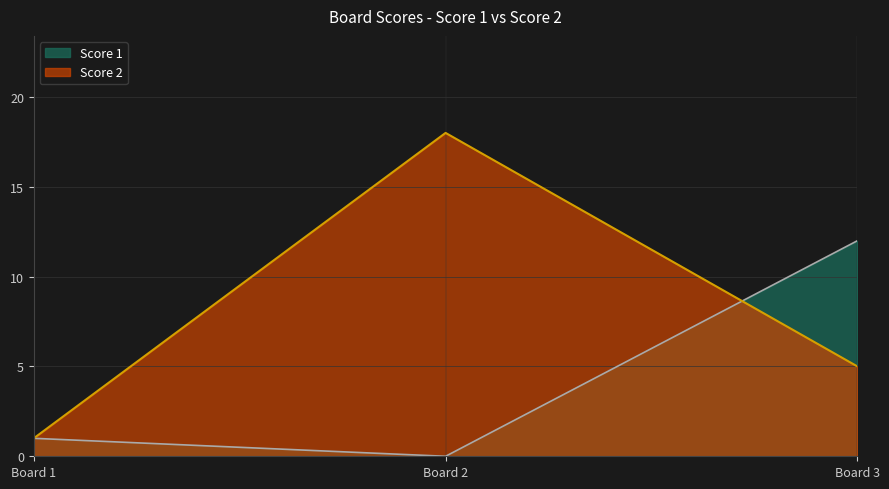

What is the spread (max minus min) of values at Board 3?

7